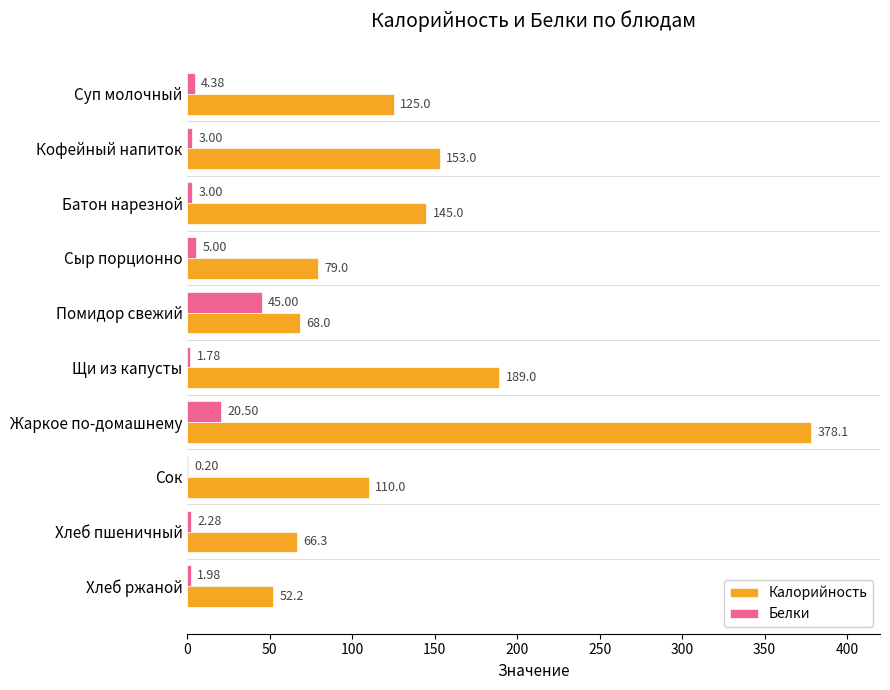

Between Кофейный напиток and Батон нарезной, which series saw the biggest shift?

Калорийность